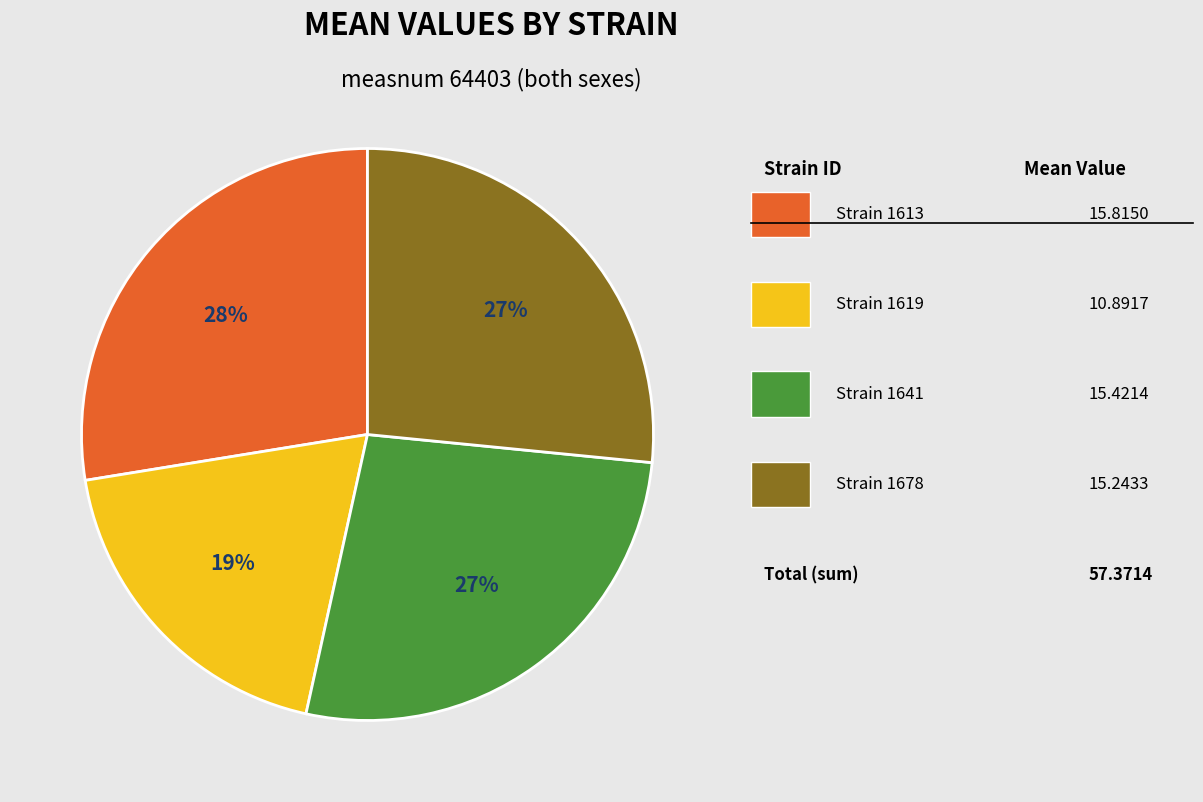

Is there a majority slice in this chart?

No